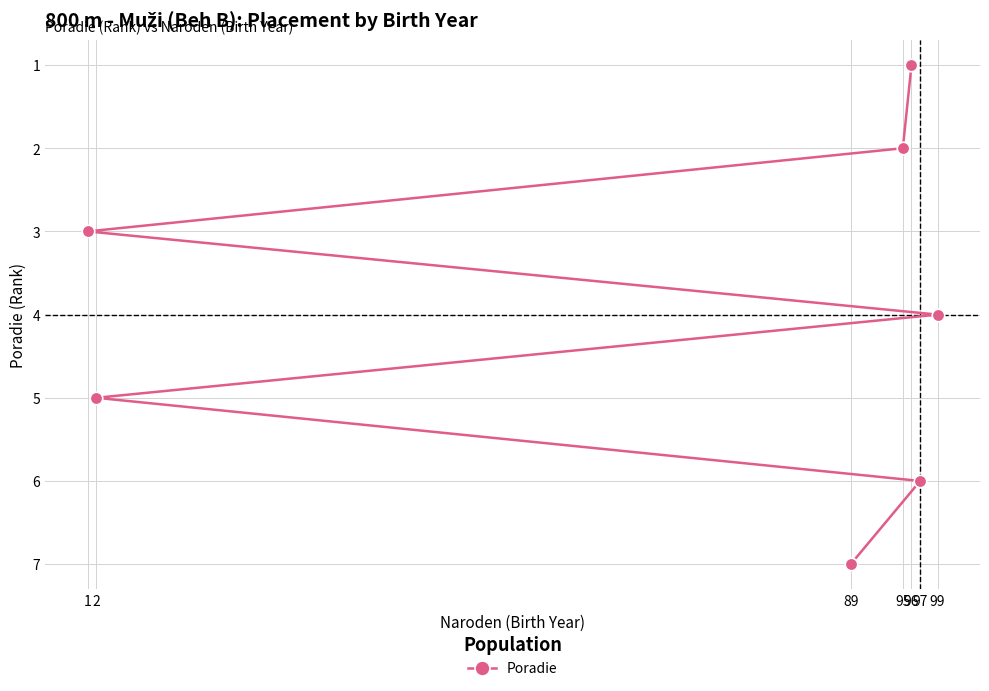

The chart shows a value of 1 at 96. True or false?

True